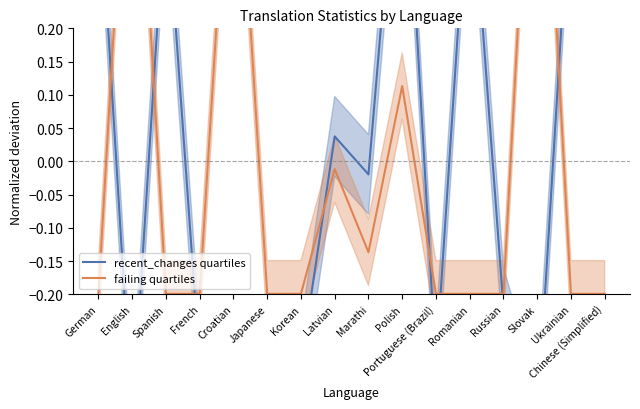

What is the greatest value displayed?

0.7